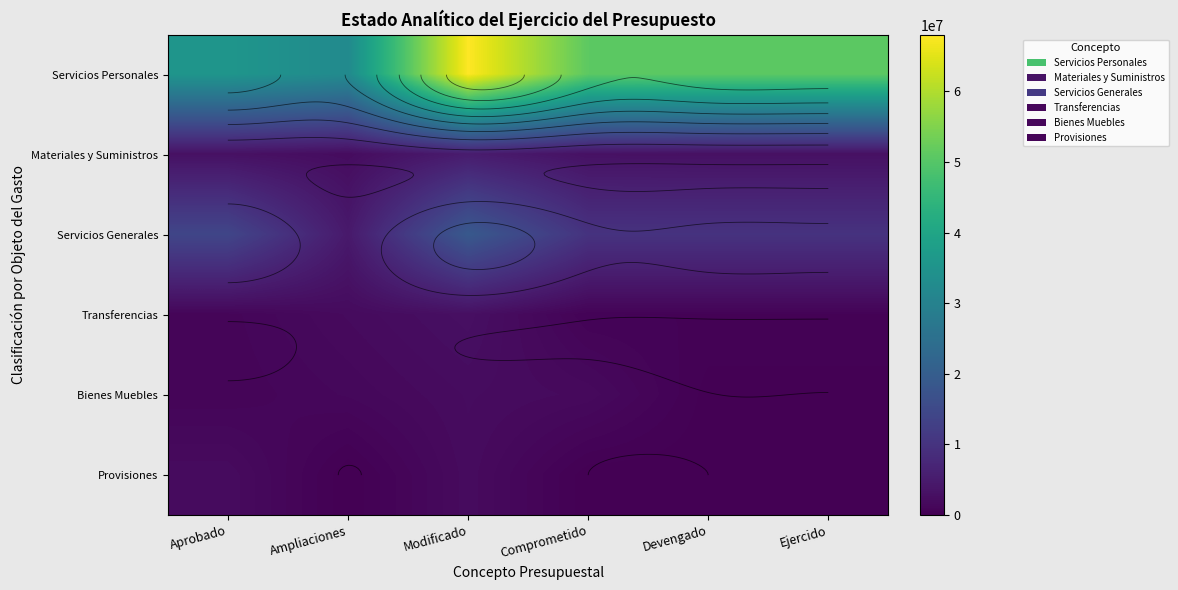

What is the sum of the Servicios Generales values at Ejercido and Comprometido?

19789879.1